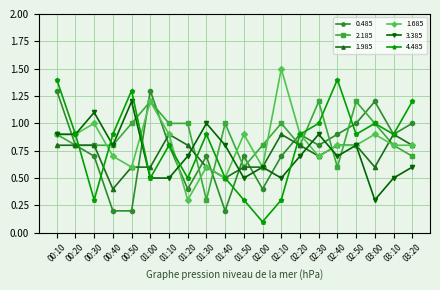

At which label does 1.685 reach its minimum?

01:20